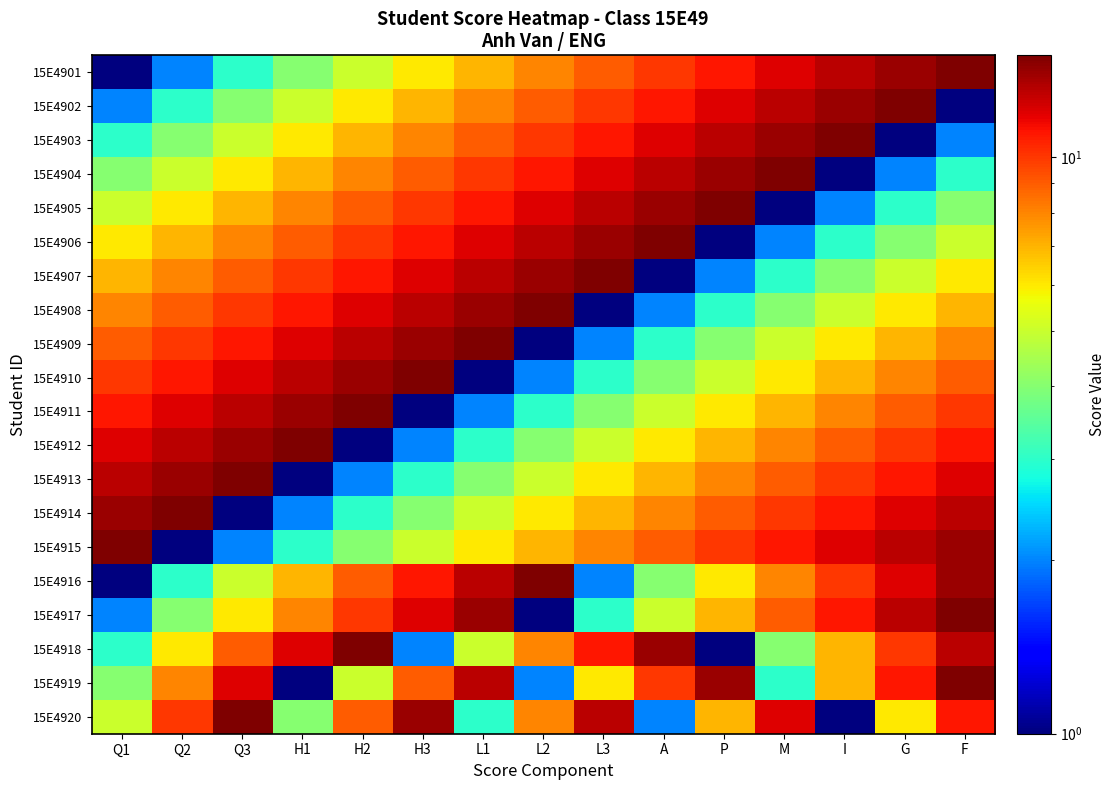

How many data points does each series have?

15